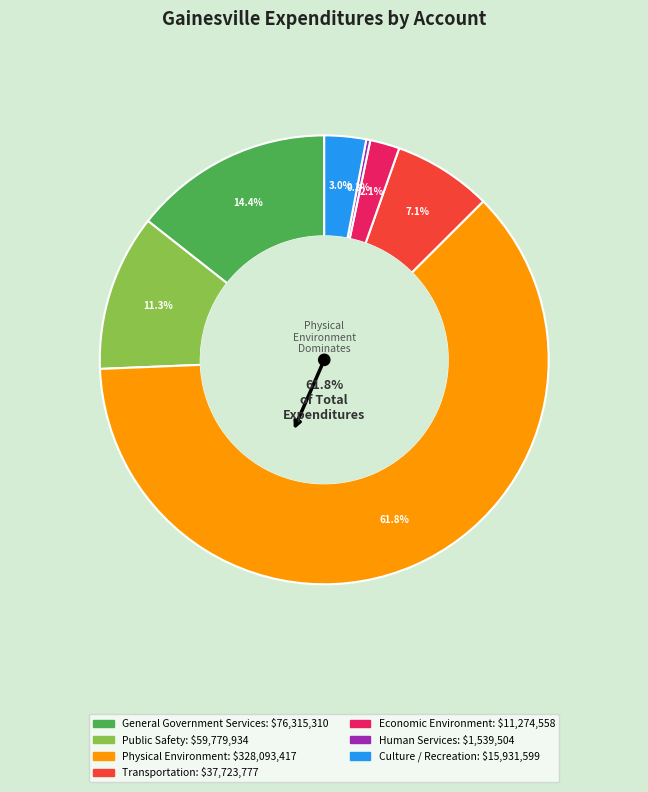

Which category has the biggest portion of the pie?

Physical Environment